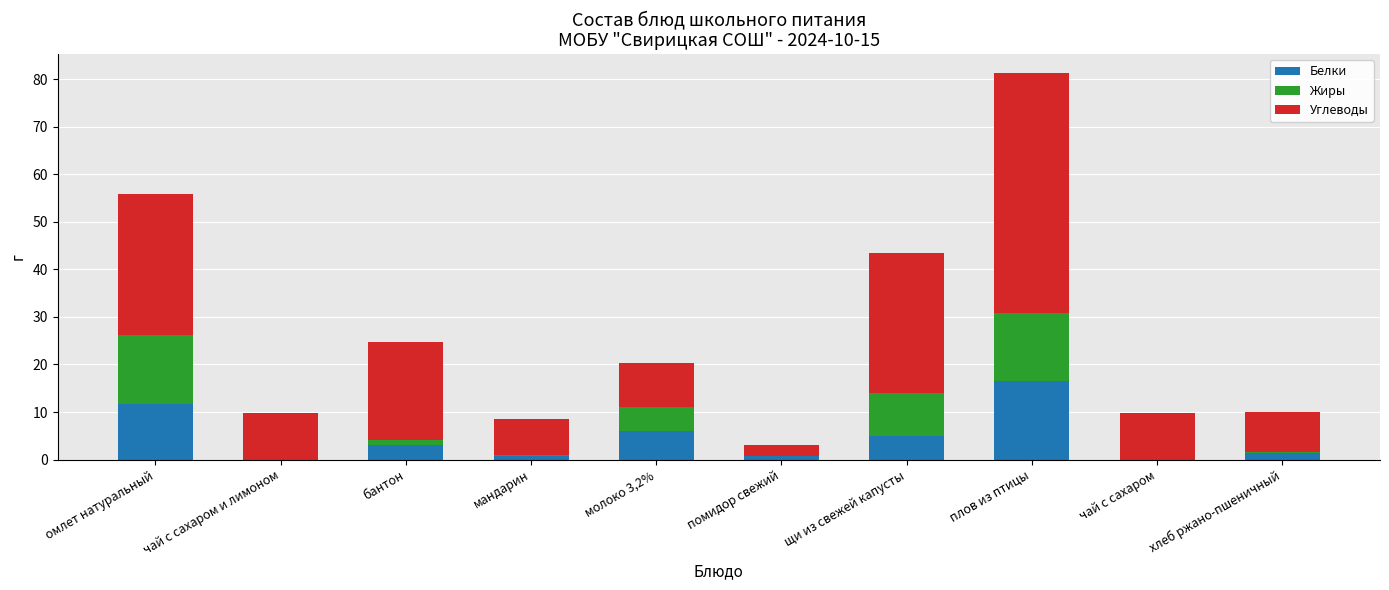

True or false: Белки has a value of 10.0 at чай с сахаром.

False